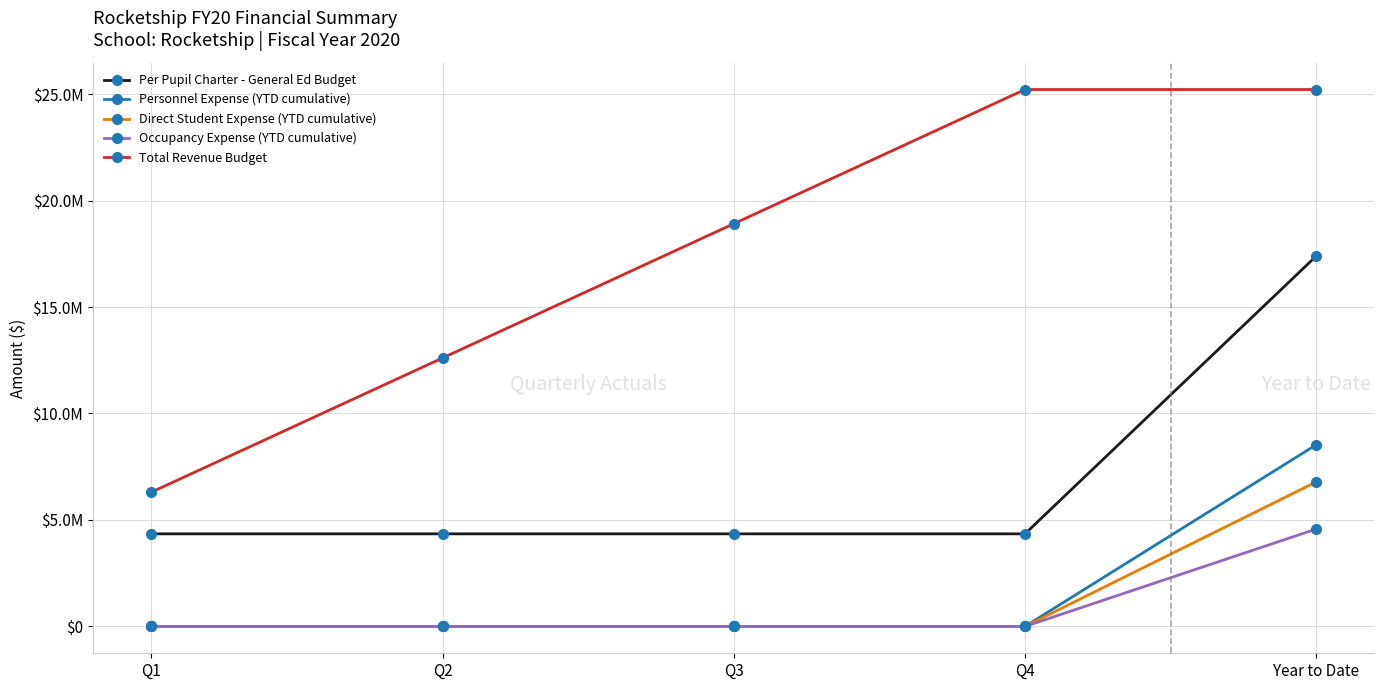

Does the chart have visible grid lines?

Yes